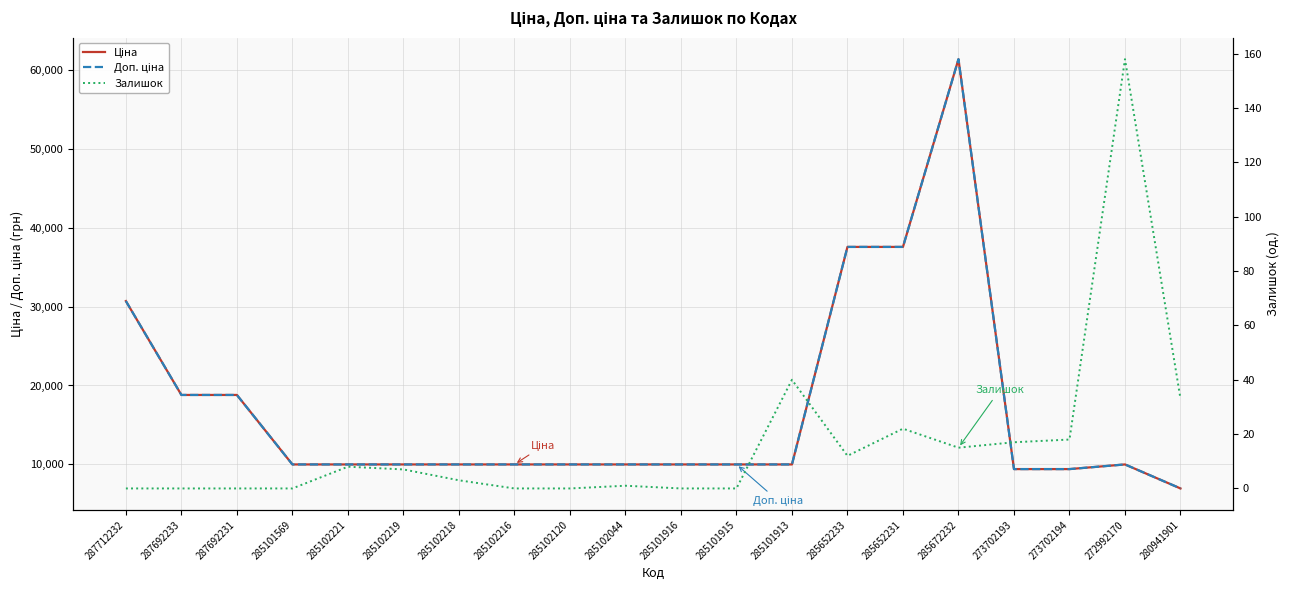

At how many categories does at least one series exceed 22320?

4